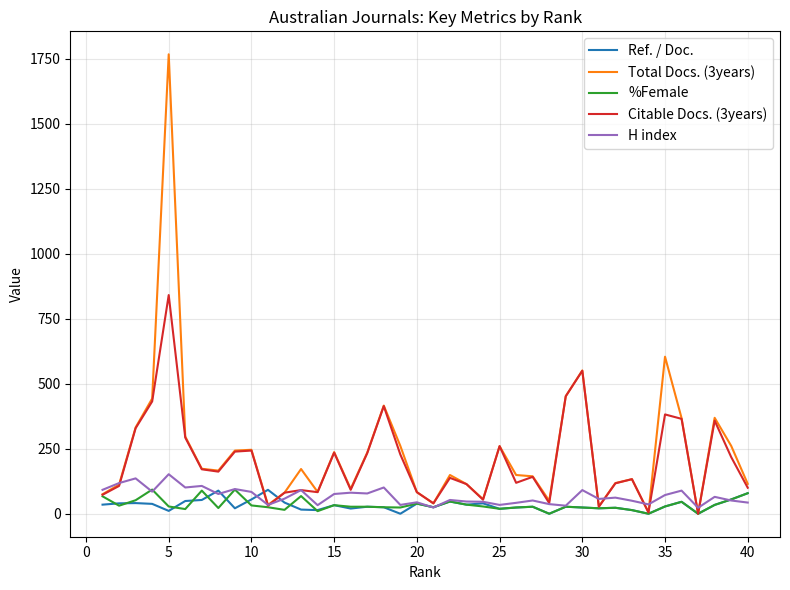

How many series are shown in this chart?

5